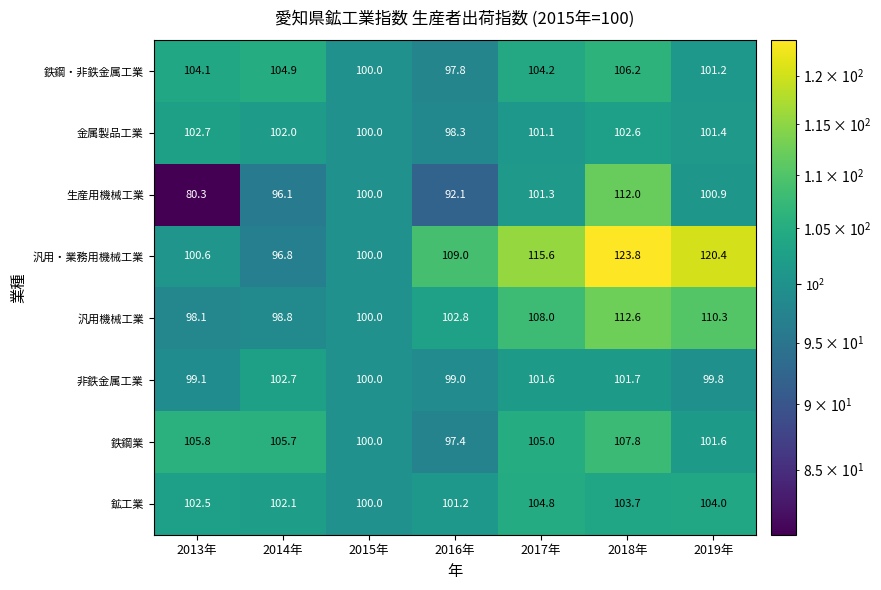

At which category does the chart reach its peak across all series?

2018年